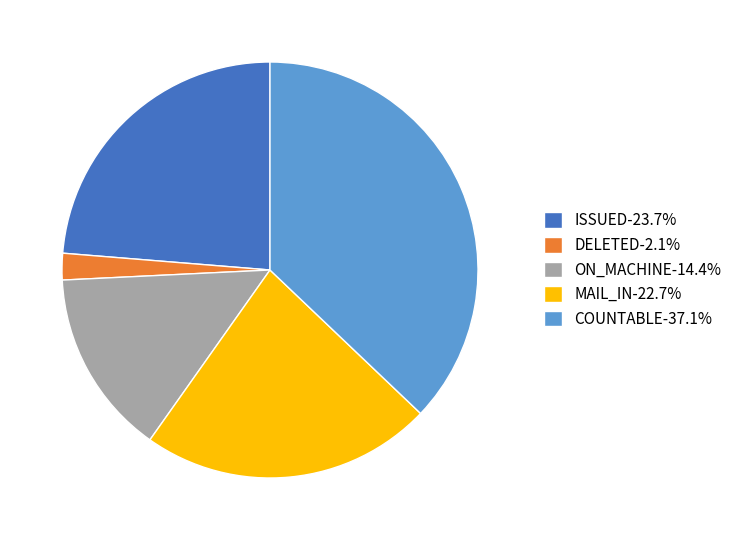

Approximately how many times larger is the value at COUNTABLE-37.1% compared to ON_MACHINE-14.4%?

2.6